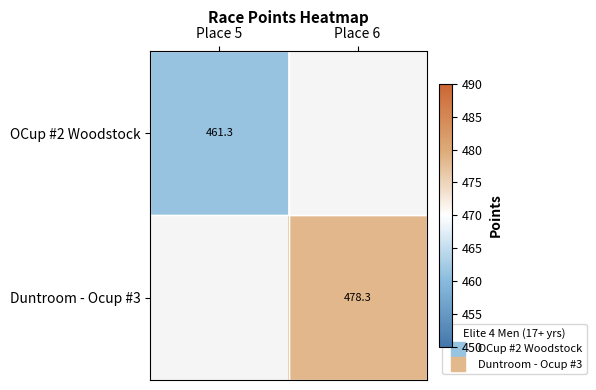

How many positive values does the Duntroom - Ocup #3 series have?

1